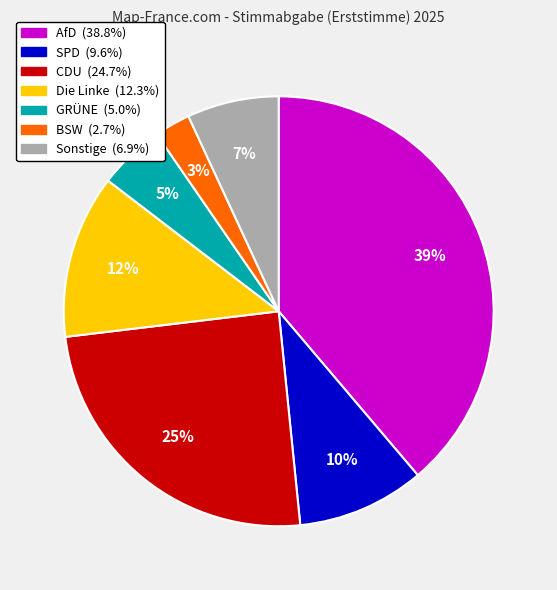

To the nearest percent, what is the difference between the largest and smallest slice percentages?

36%